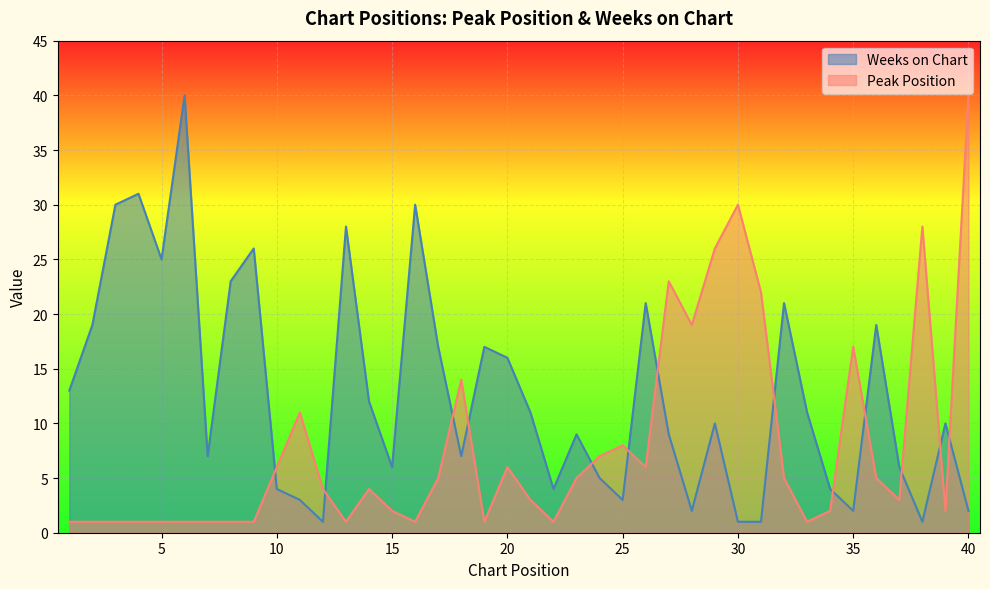

Rank the categories by Peak Position value from lowest to highest.

1, 2, 3, 4, 5, 6, 7, 8, 9, 13, 16, 19, 22, 33, 15, 34, 39, 21, 37, 12, 14, 17, 23, 32, 36, 10, 20, 26, 24, 25, 11, 18, 35, 28, 31, 27, 29, 38, 30, 40